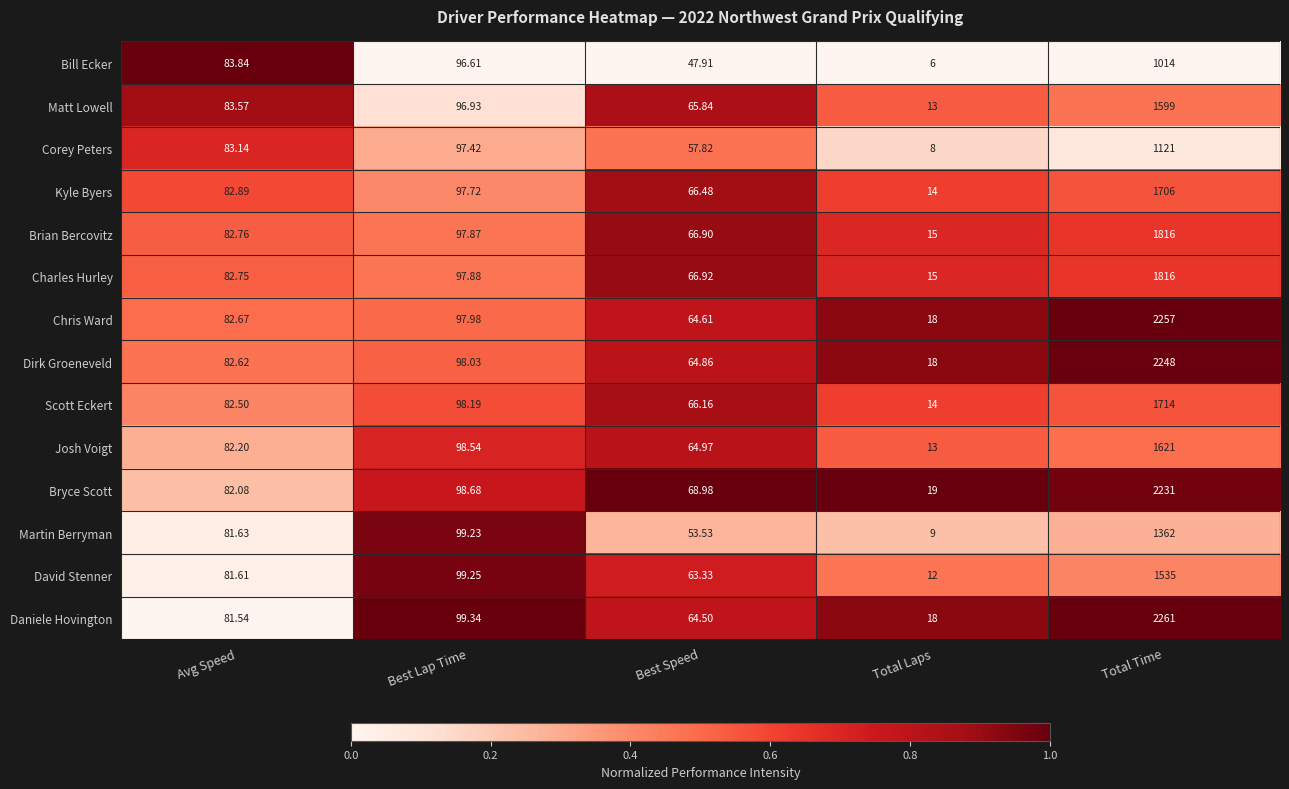

Which series changed the most between Best Lap Time and Total Time?

Daniele Hovington